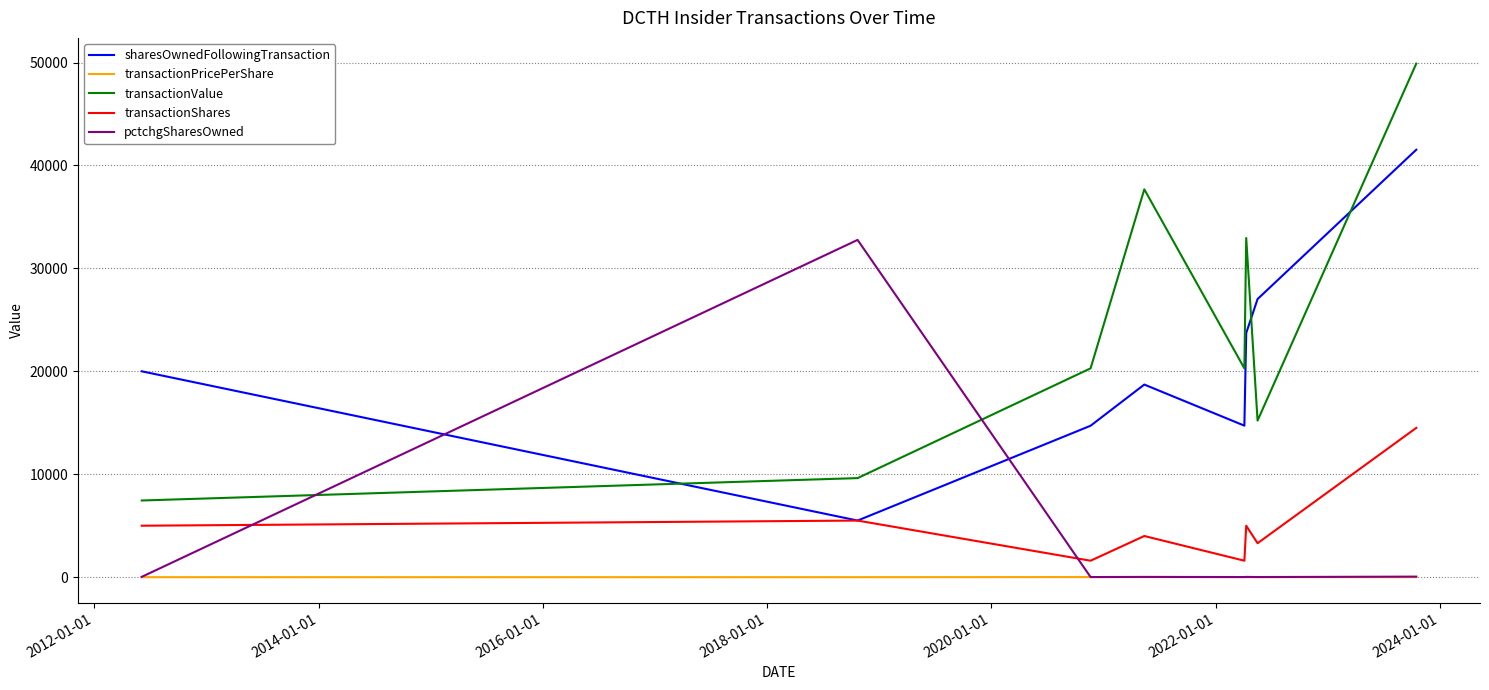

After their last crossing, which series has the higher values: transactionValue or pctchgSharesOwned?

transactionValue